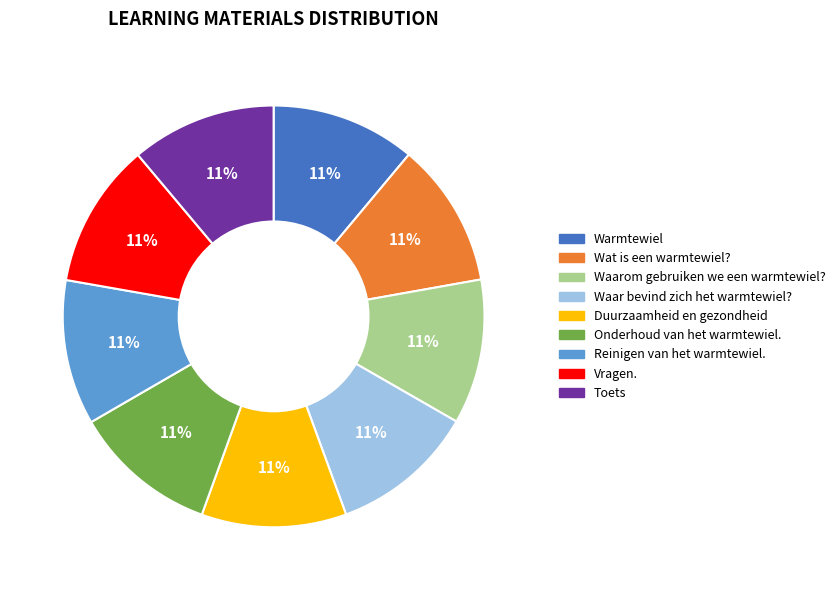

Is it true that Waar bevind zich het warmtewiel? is 25% of the pie?

False